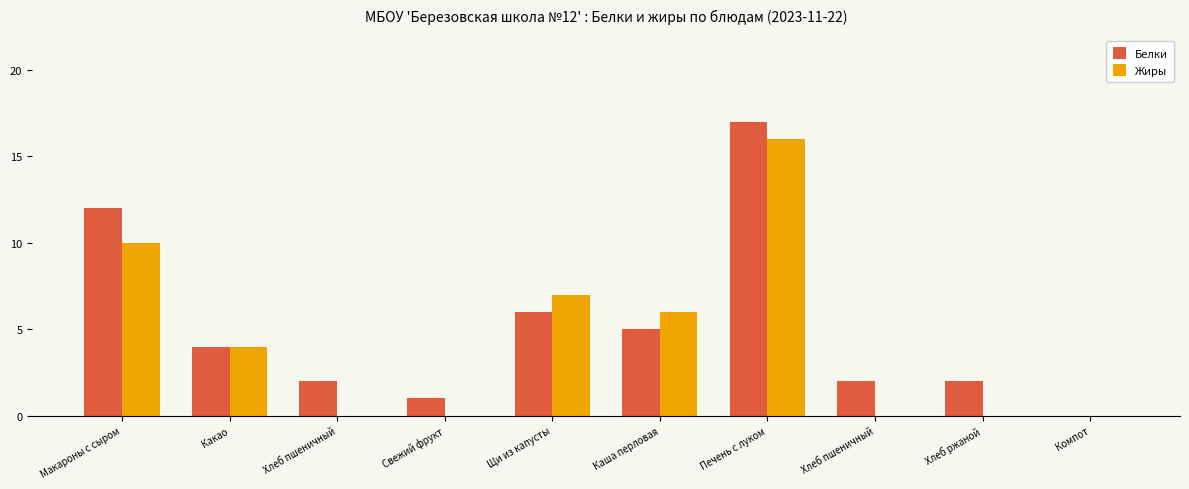

What are all the series names shown in the legend?

Белки, Жиры